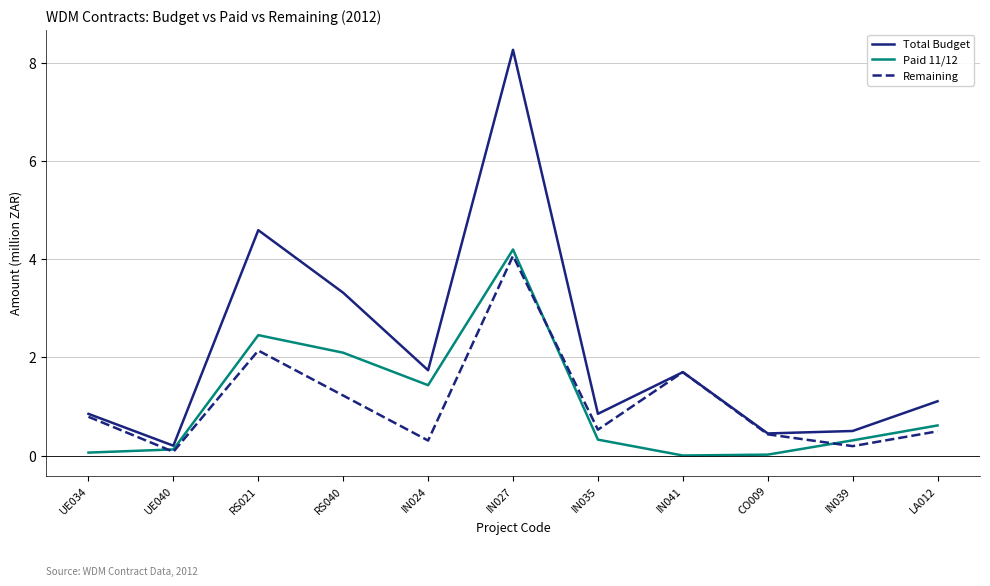

Is the value of Total Budget at IN039 greater than the value of Remaining at UE040?

Yes